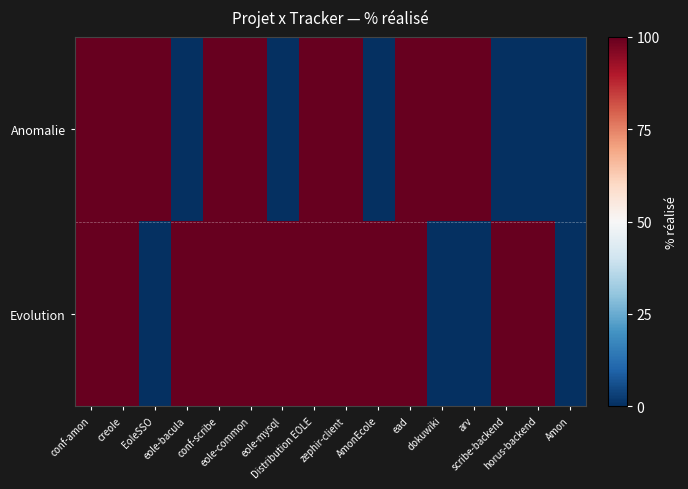

At eole-mysql, list the series in order from smallest to largest.

Anomalie, Evolution